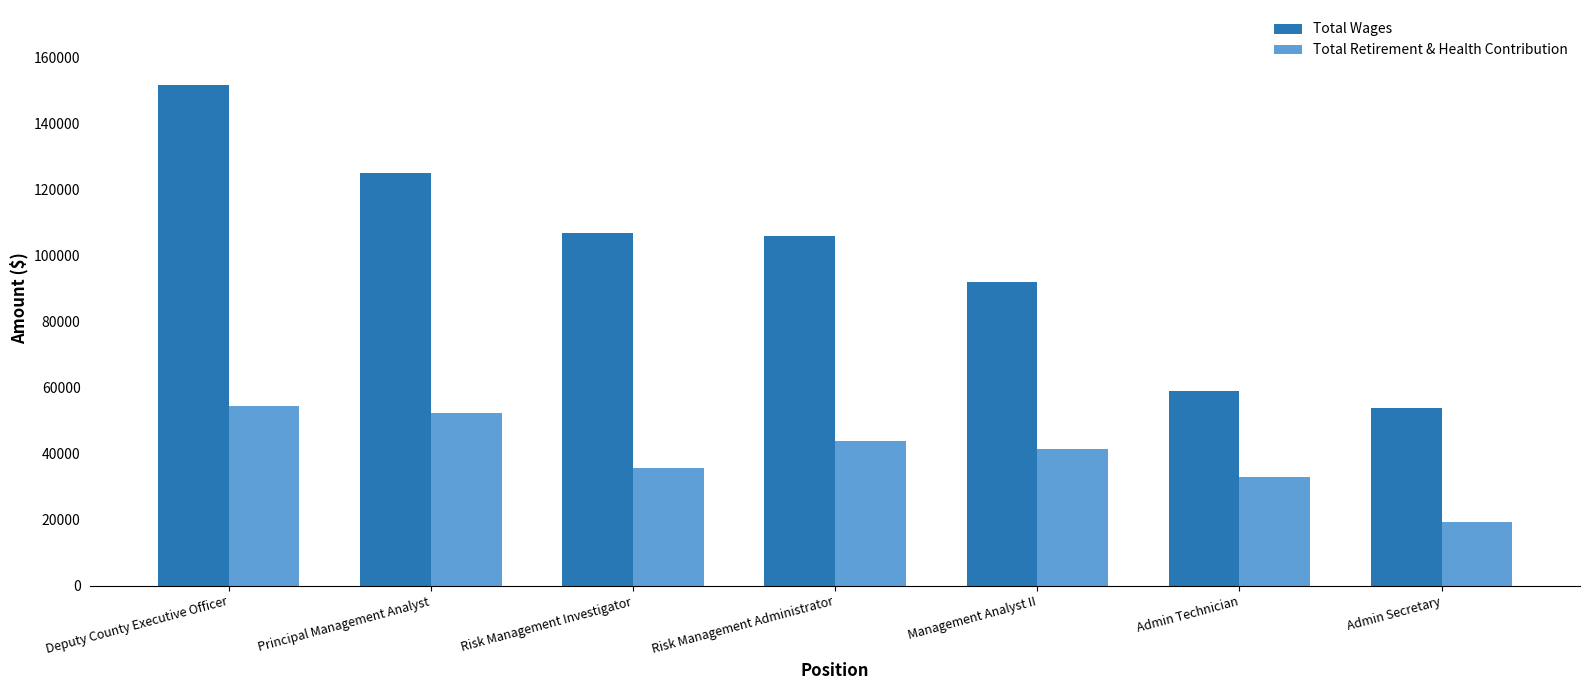

What is the maximum value shown in the chart?

151642